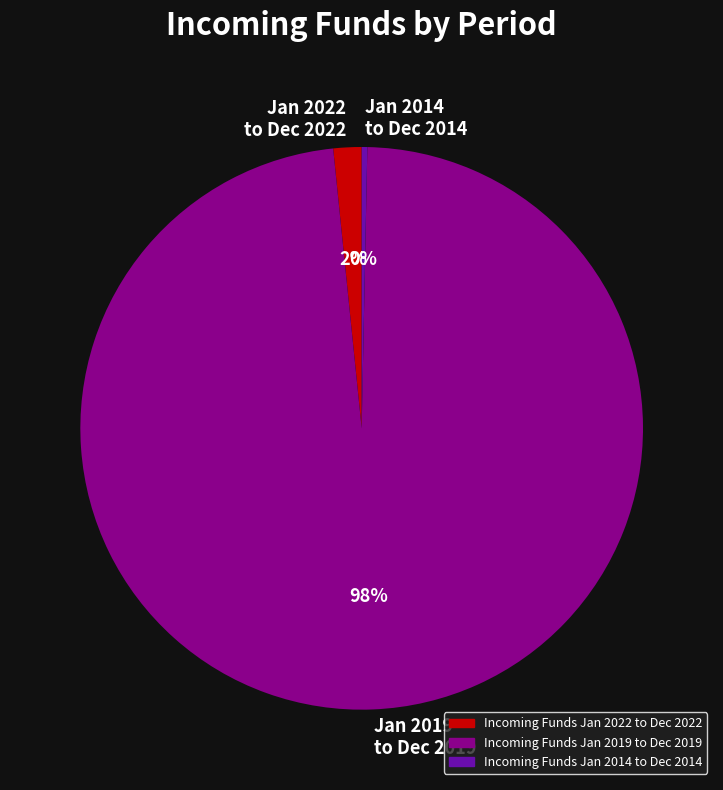

True or false: Jan 2014 to Dec 2014 accounts for 8% of the total.

False